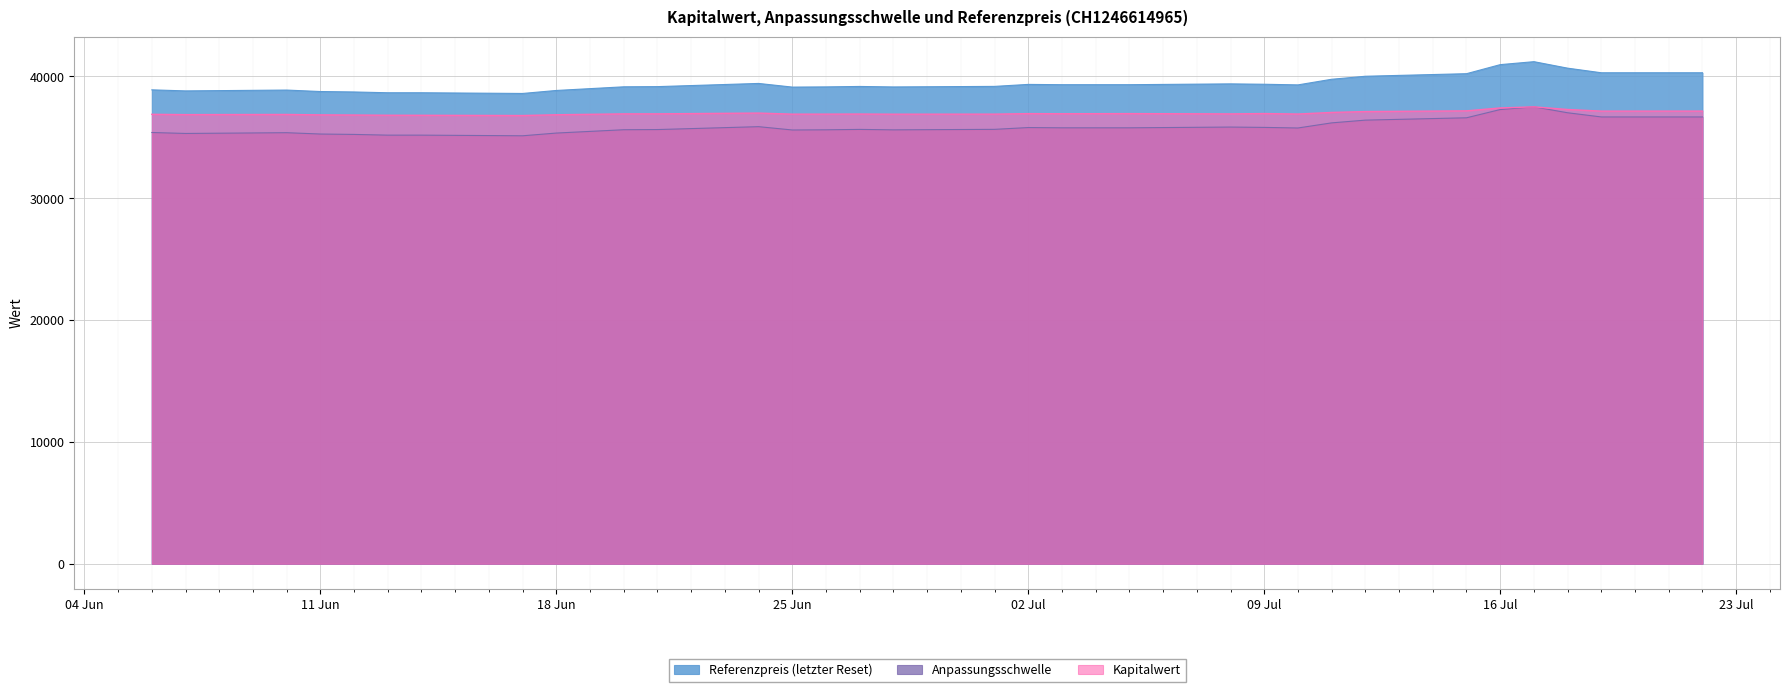

What is the highest value of the Kapitalwert series?

37490.3